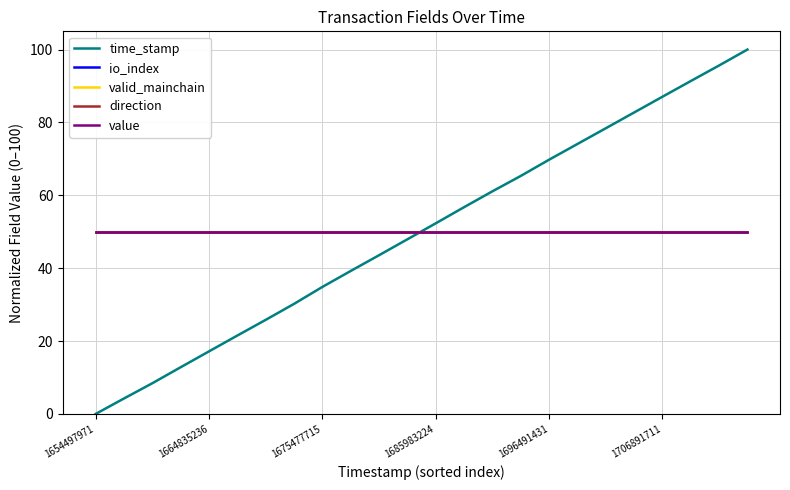

True or false: valid_mainchain has more than 0 points higher than both neighbors.

False